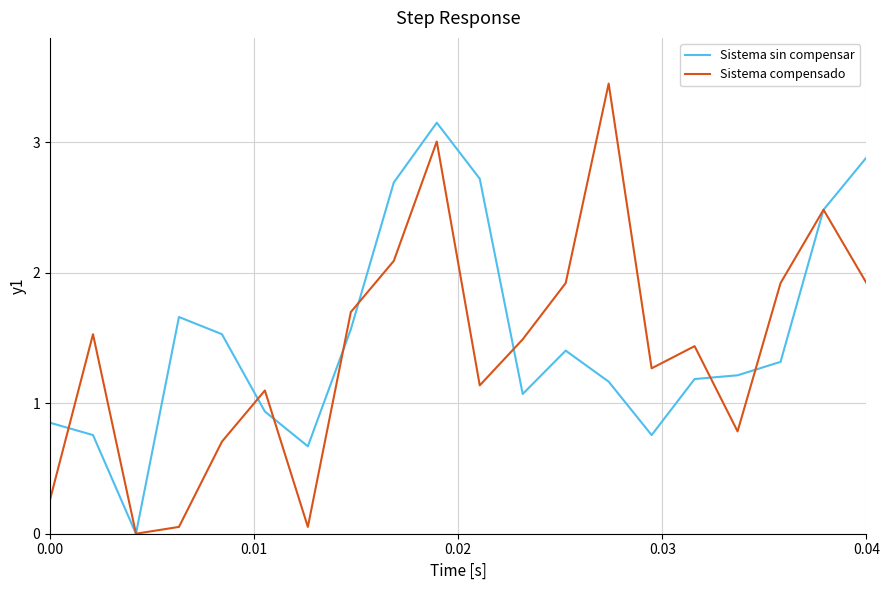

Which series has the widest spread of values?

Sistema compensado